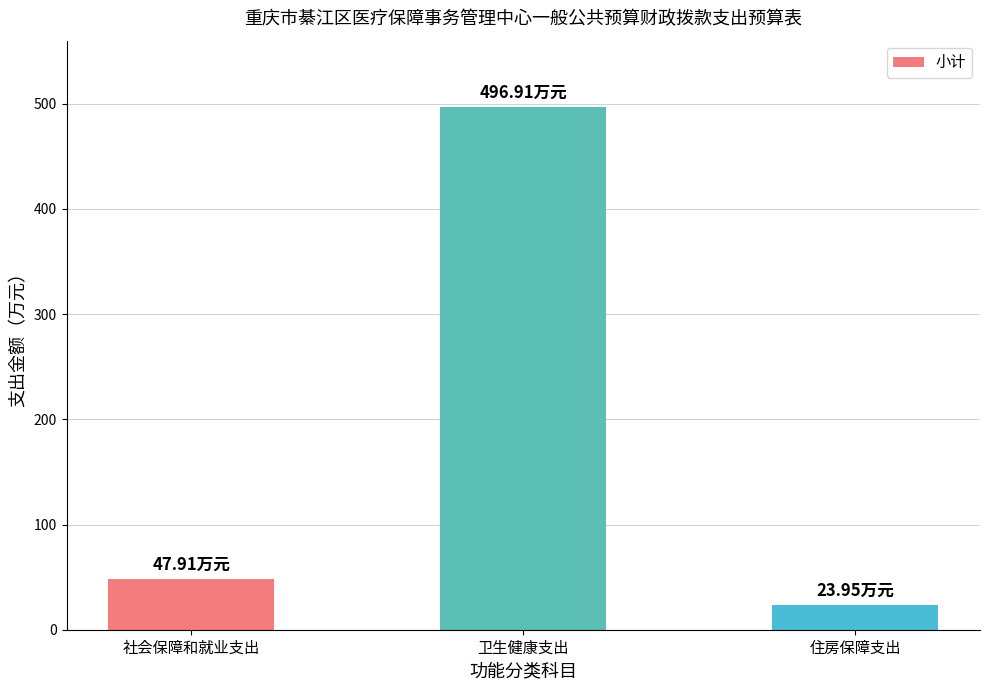

Rank the categories by value from lowest to highest.

住房保障支出, 社会保障和就业支出, 卫生健康支出